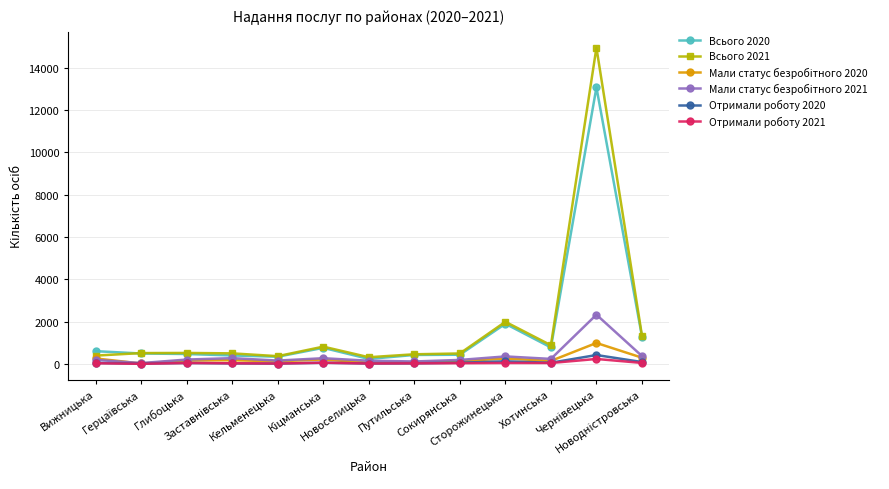

In Всього 2021, how many points are lower than both neighbors (excluding endpoints)?

3